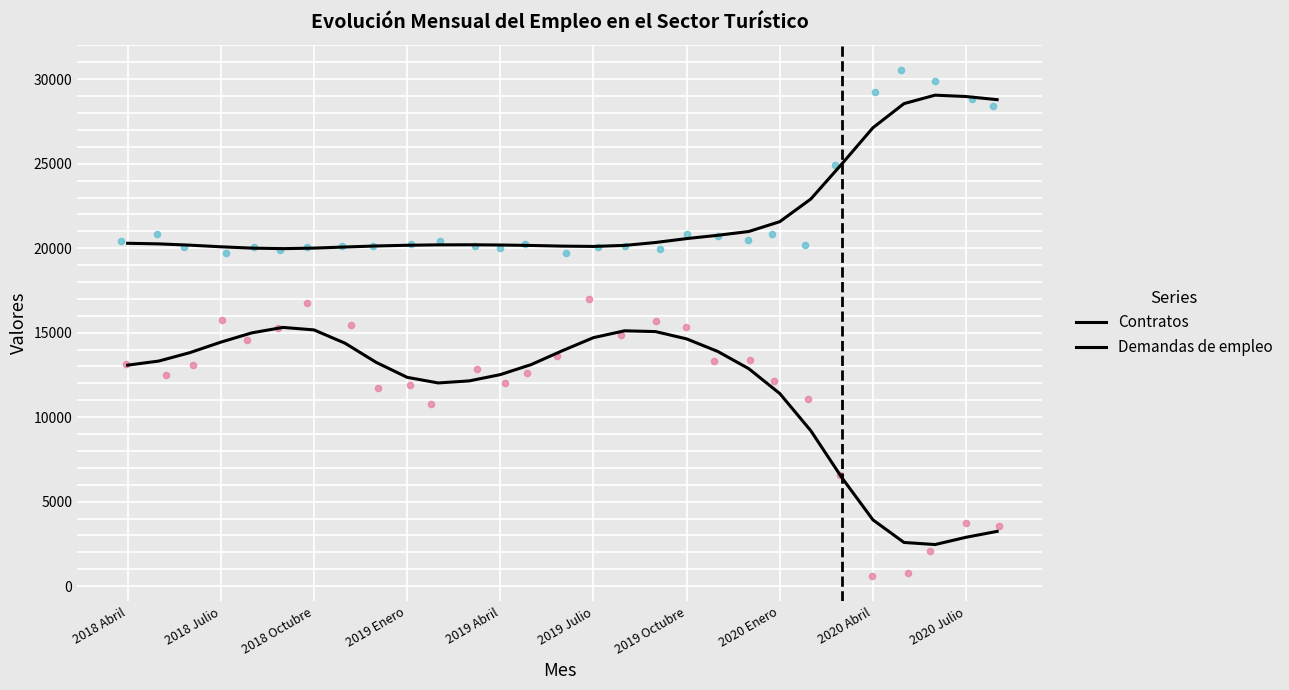

Which series has the largest total across all categories?

Demandas de empleo